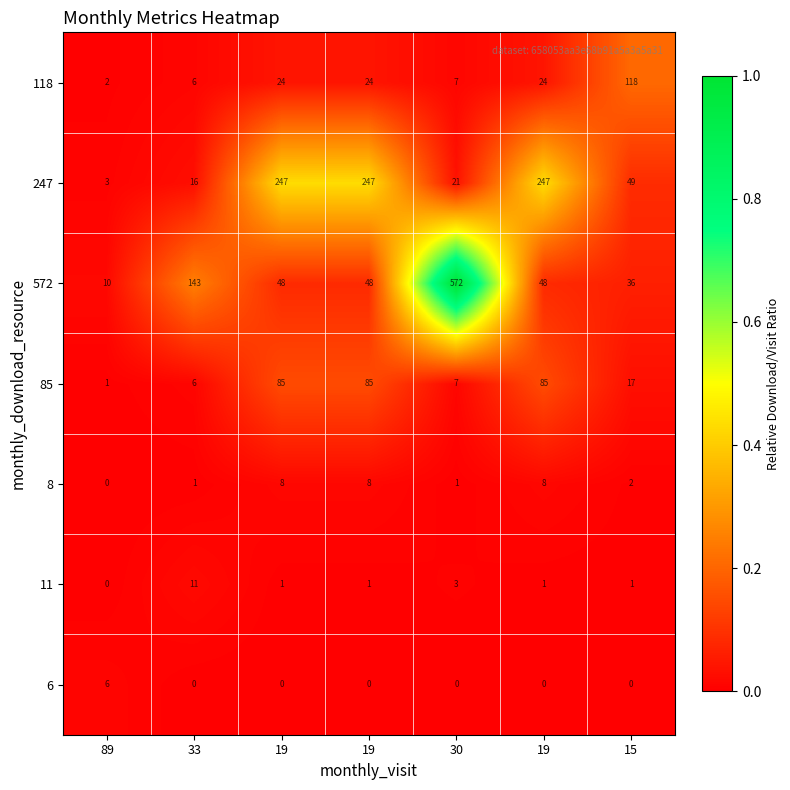

List the series in order of their peak value, highest first.

572, 247, 118, 85, 11, 8, 6